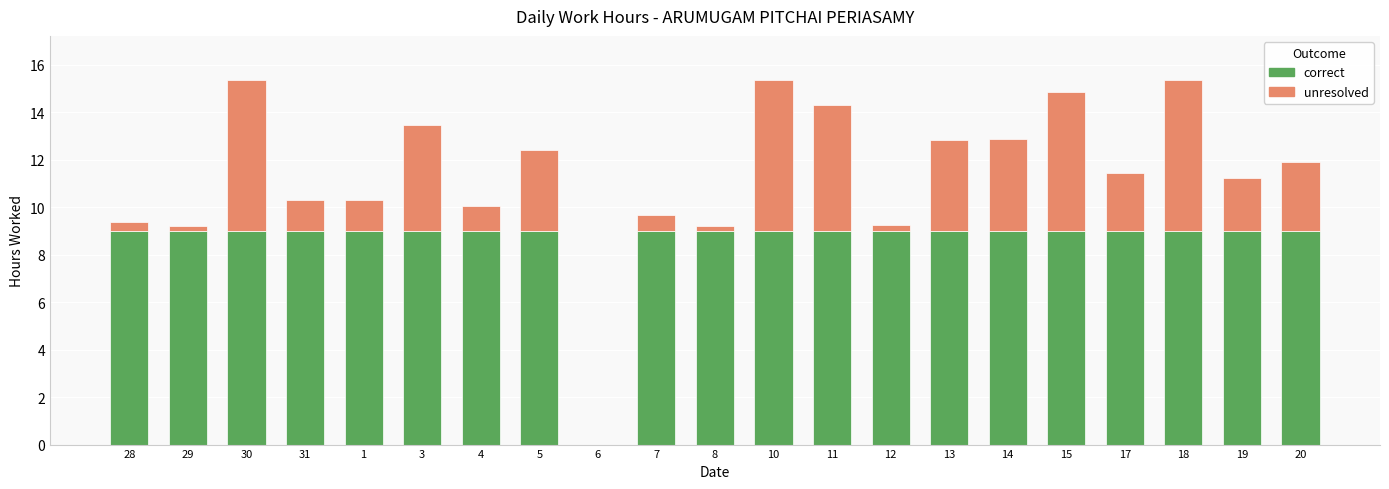

What is the total value across all series at 13?

12.8